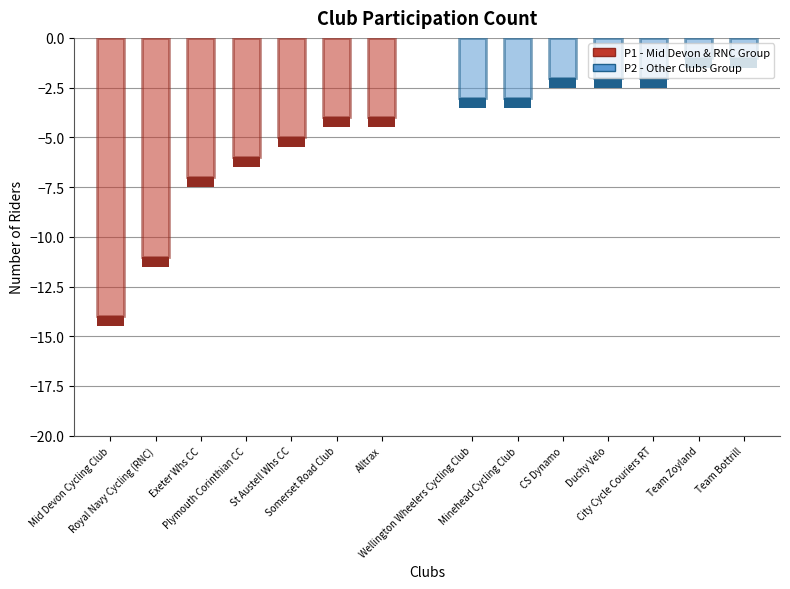

What is the lowest value of the P2 - Other Clubs Group series?

-3